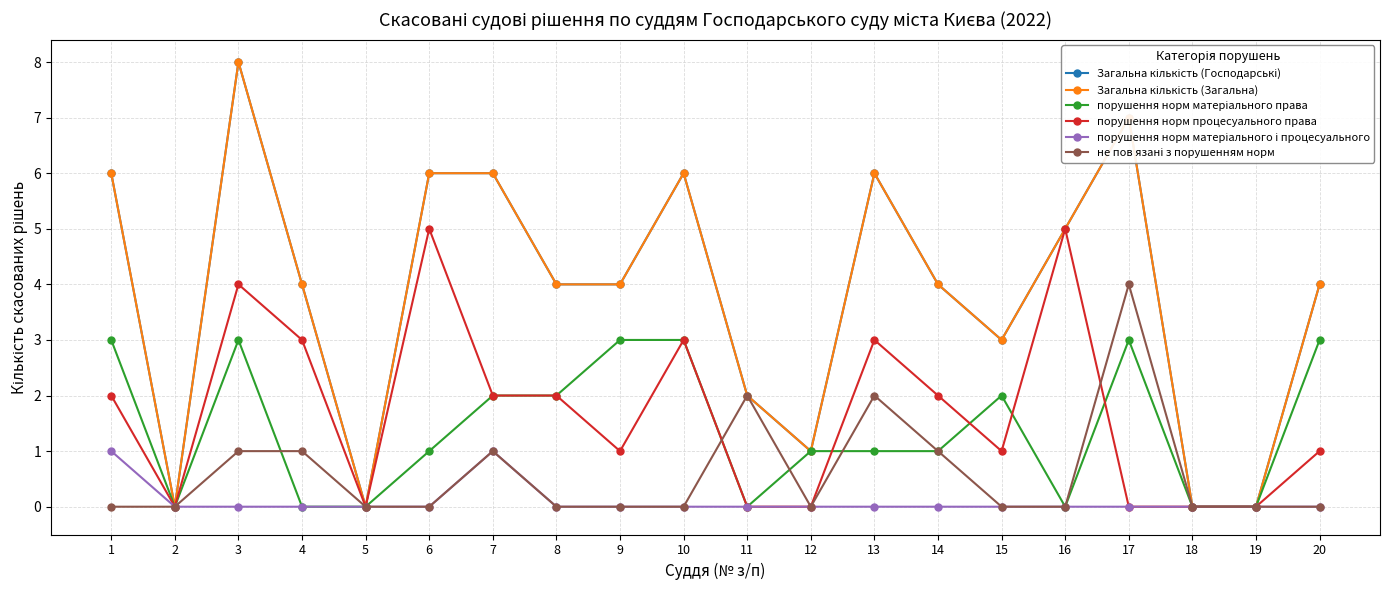

What is the maximum value for порушення норм процесуального права?

5